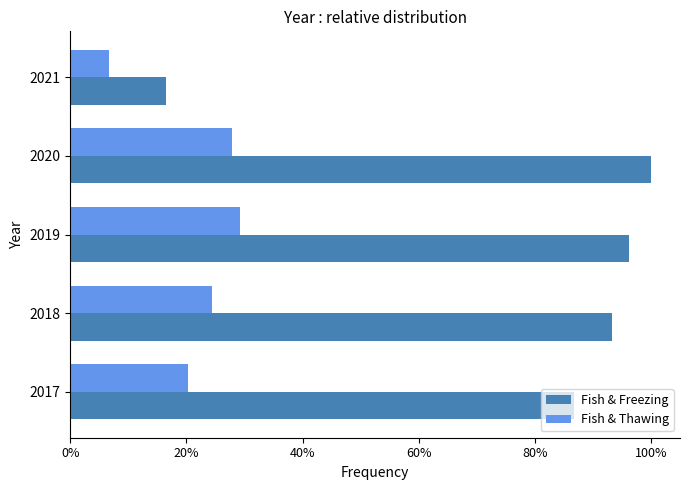

What are all the series names shown in the legend?

Fish & Freezing, Fish & Thawing